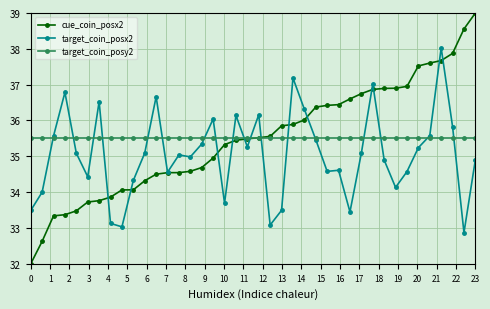

What is the lowest value of the target_coin_posx2 series?

32.9